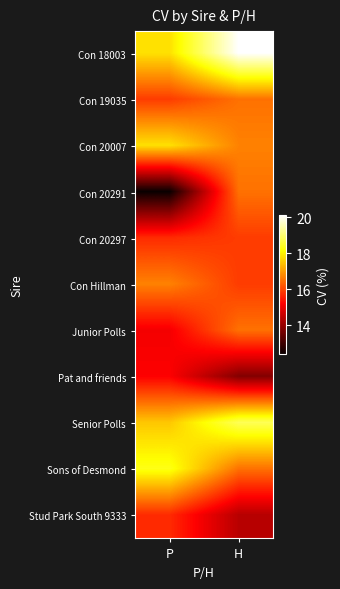

Between H and P, which is larger?

H